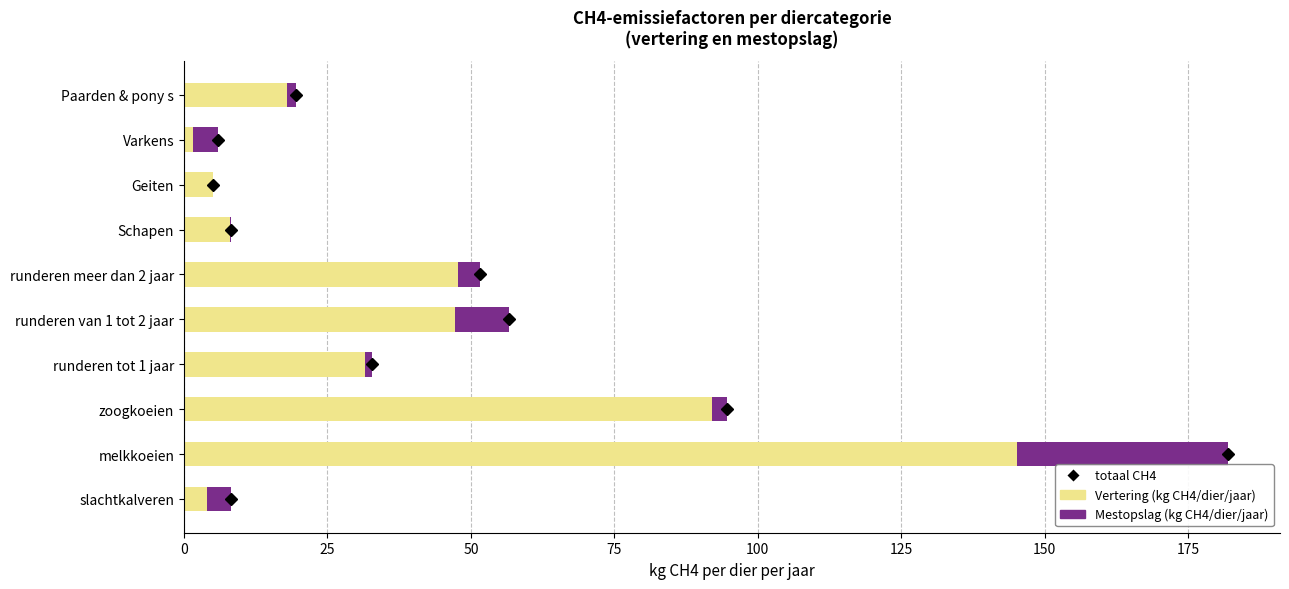

Which category has the highest value in the Vertering (kg CH4/dier/jaar) series?

melkkoeien